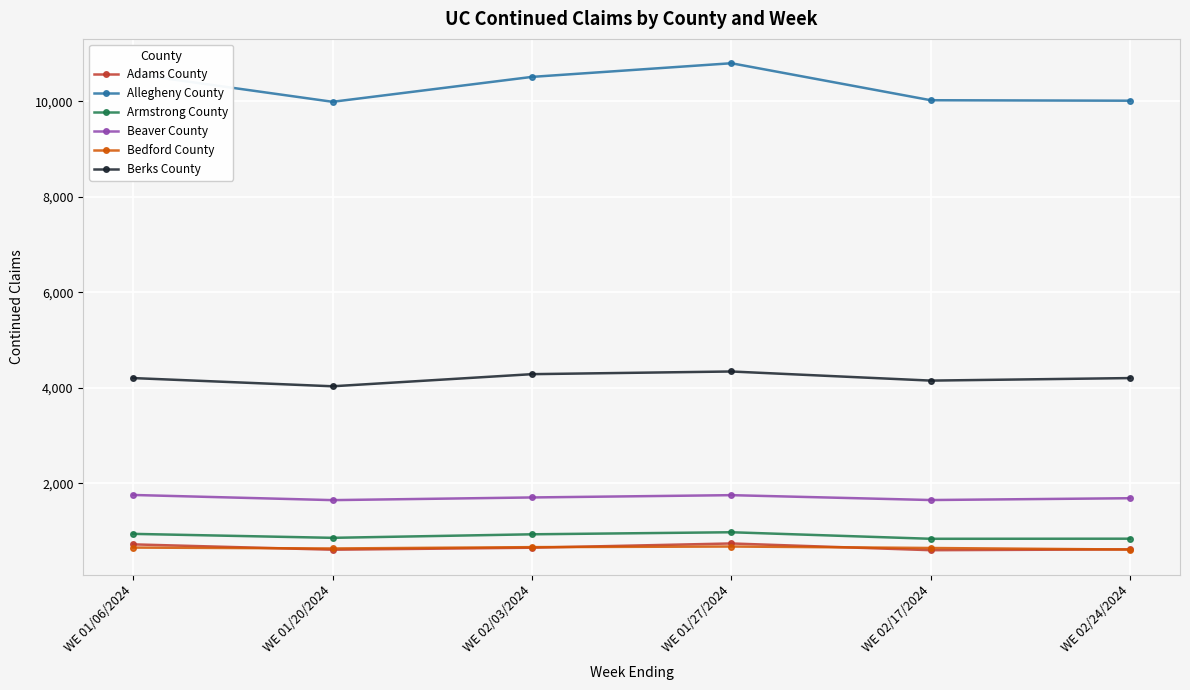

At which category does Berks County reach its first local valley?

WE 01/20/2024